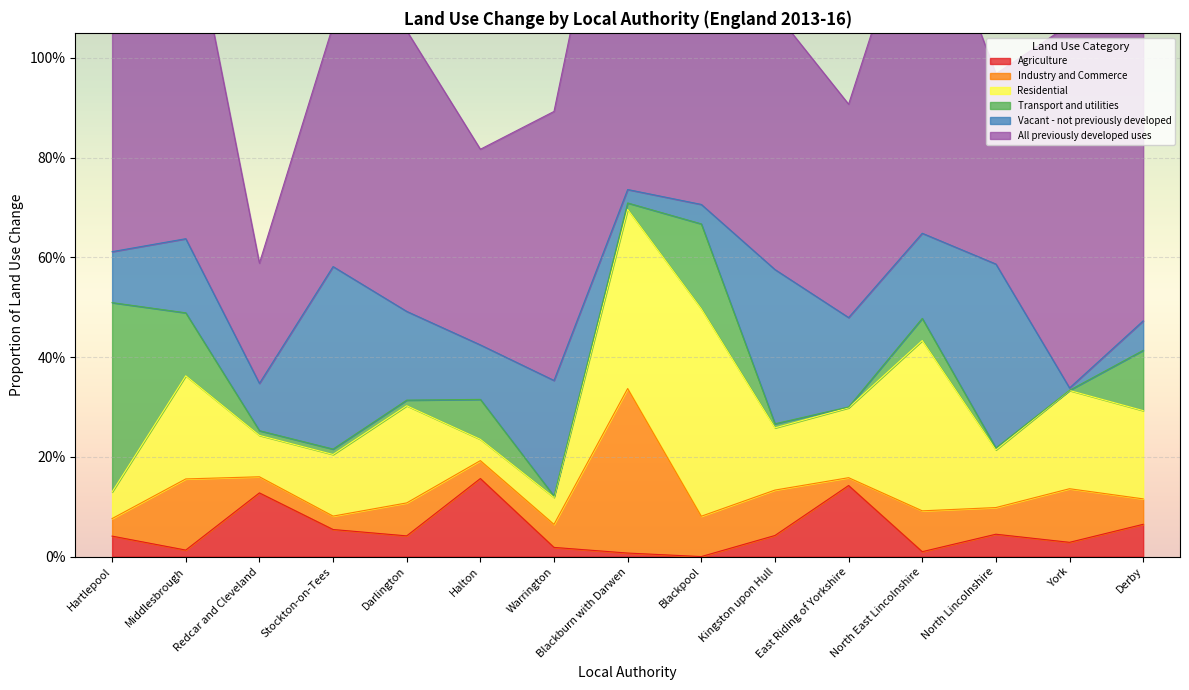

What is the difference between the maximum and minimum values in the All previously developed uses series?

0.6